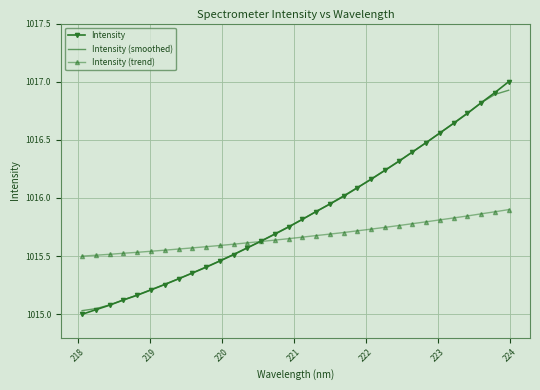

What is the greatest value displayed?

1017.0